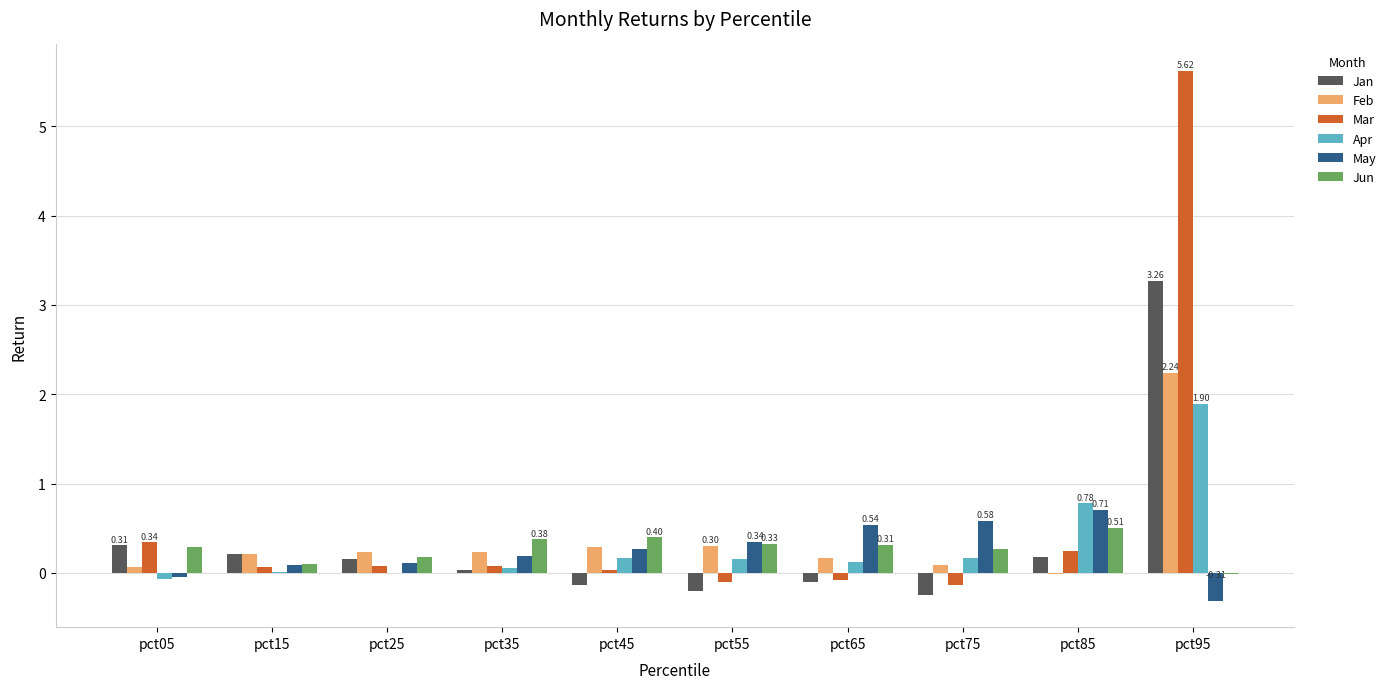

How many values in Jan are above zero?

6